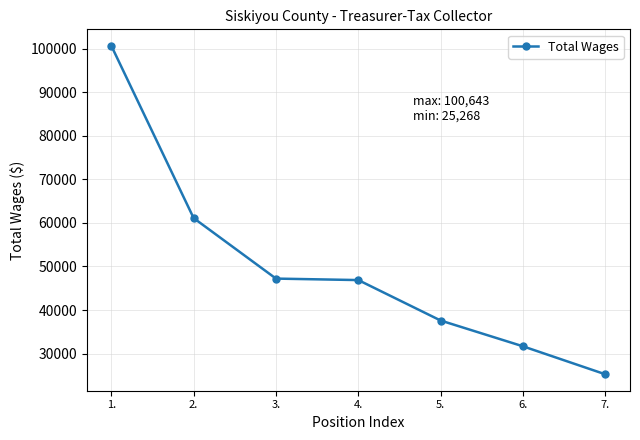

Reading left to right, transcribe all the data shown in this chart.

100643	61102	47224	46885	37603	31689	25268